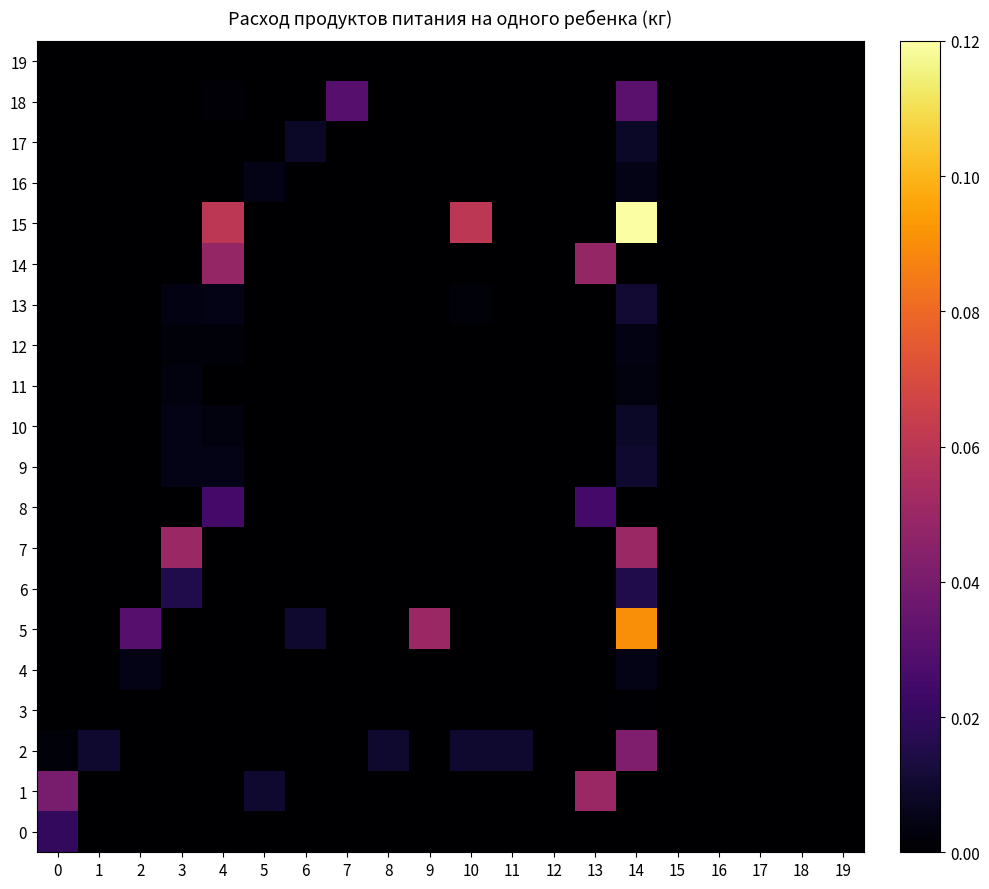

At which category is the sum across all series the highest?

14